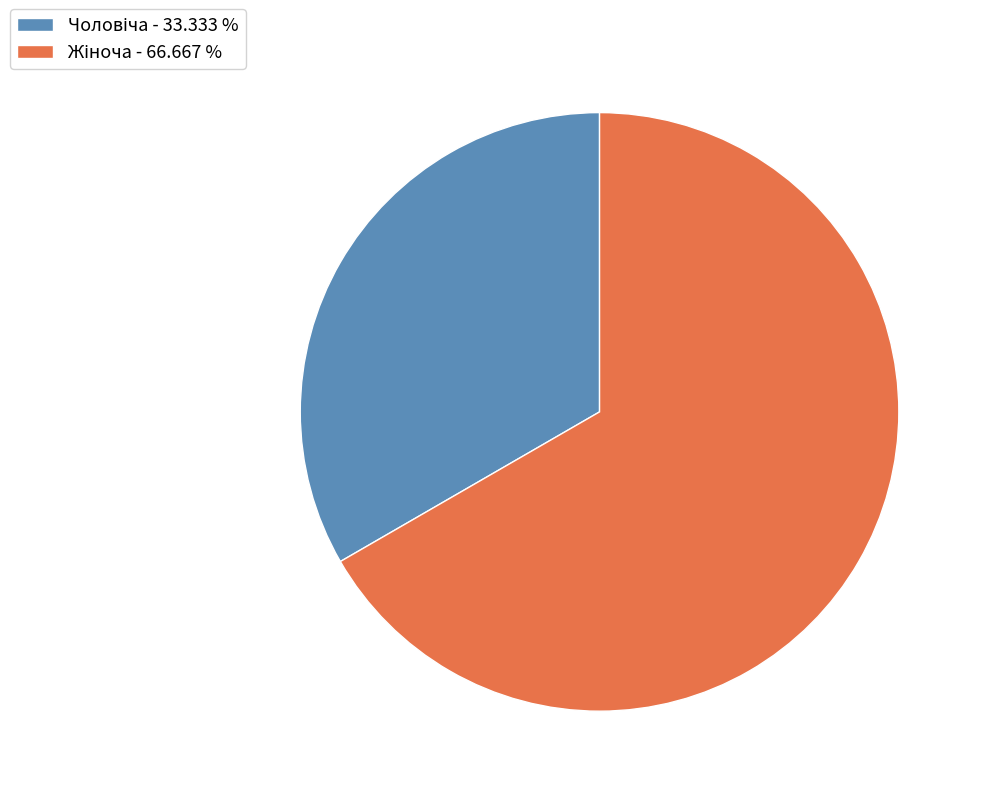

Is there any slice that represents more than half of the pie?

Yes